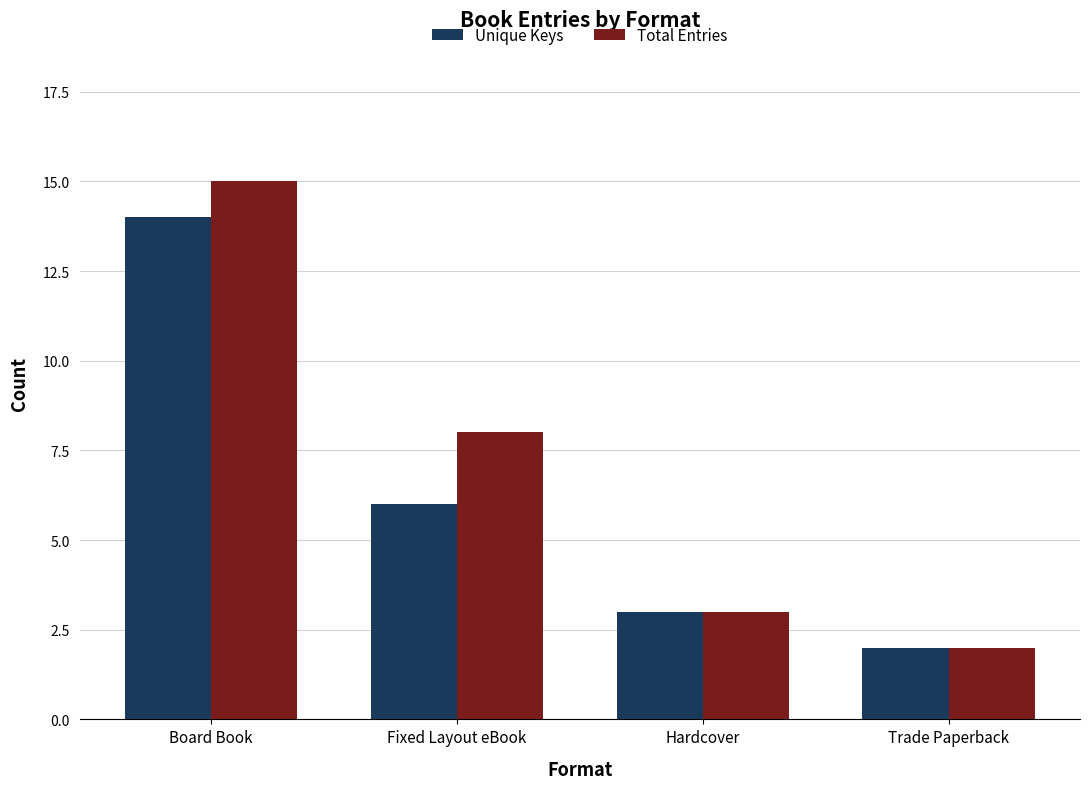

Which series has the widest spread of values?

Total Entries